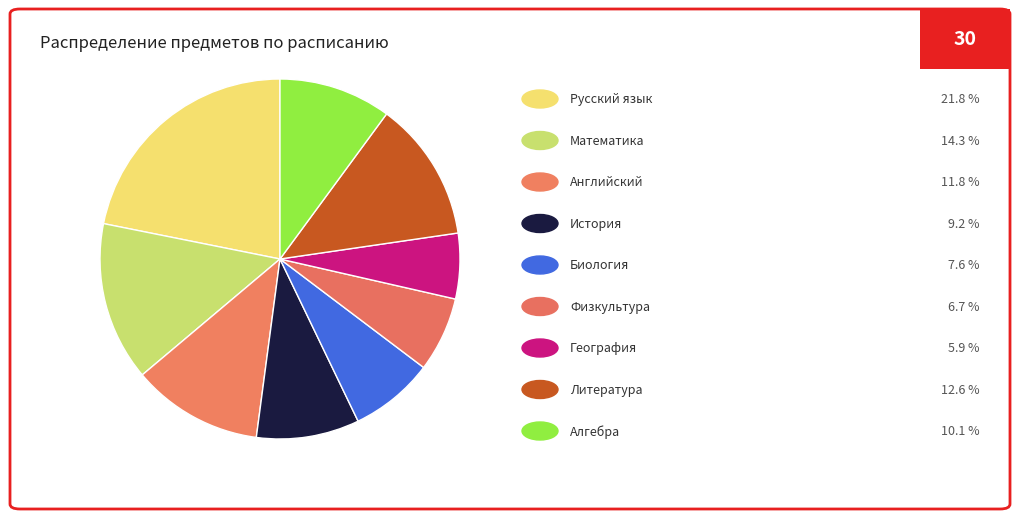

How many slices are in this pie chart?

9